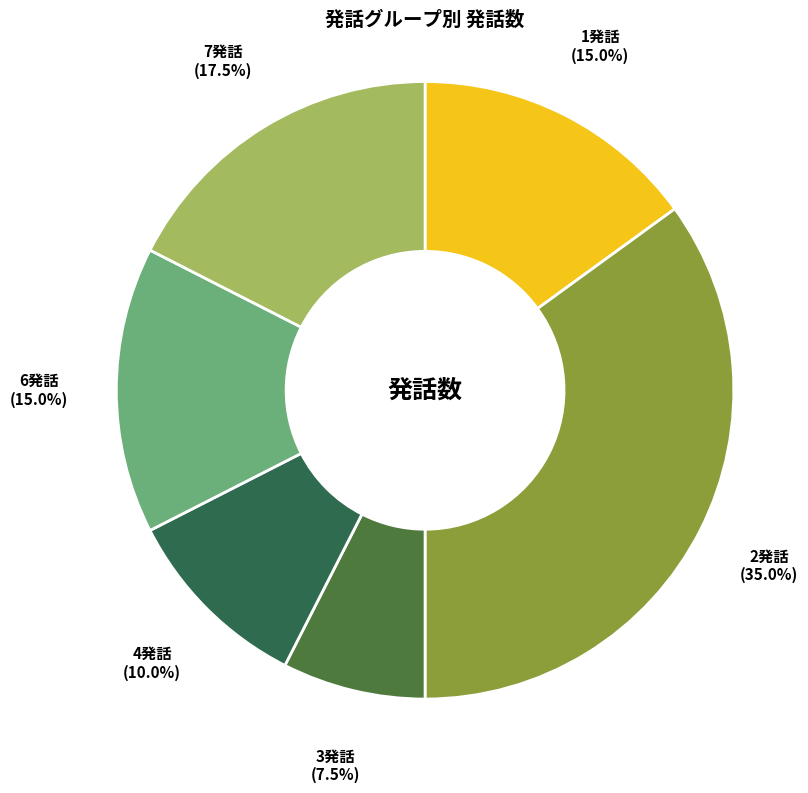

Does any single category account for the majority?

No